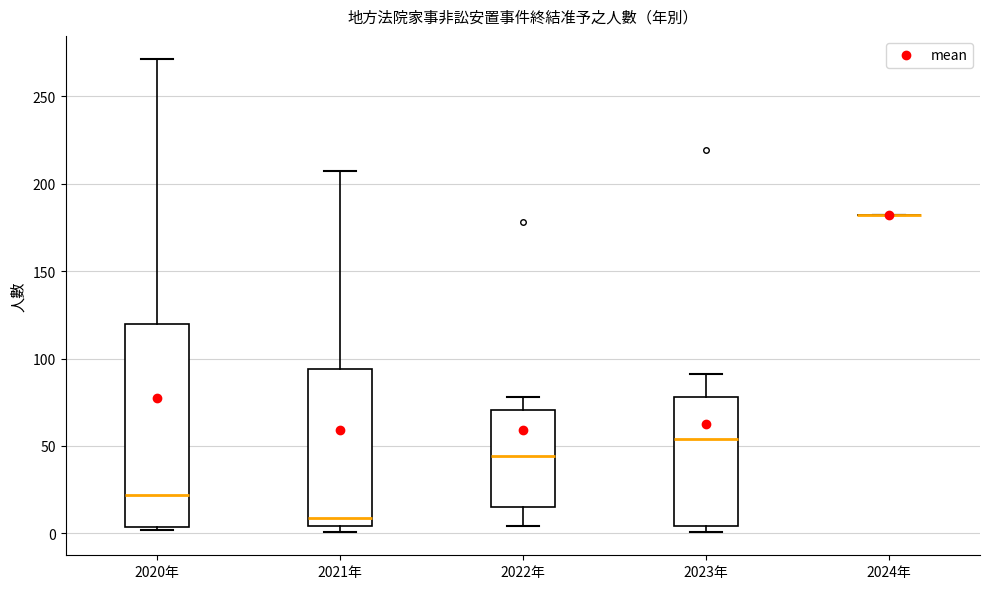

Comparing the boxes themselves (not the whiskers), which one is the tallest?

2020年